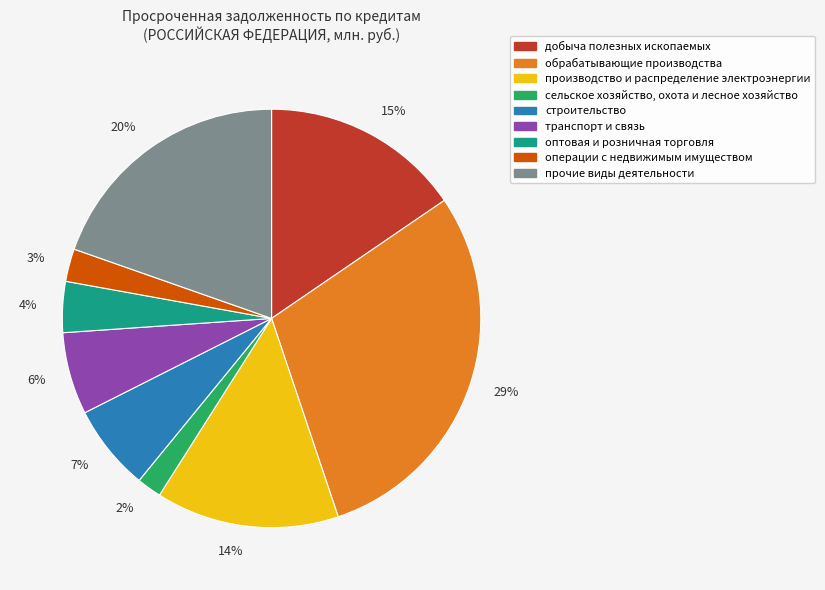

How many slices are in this pie chart?

9